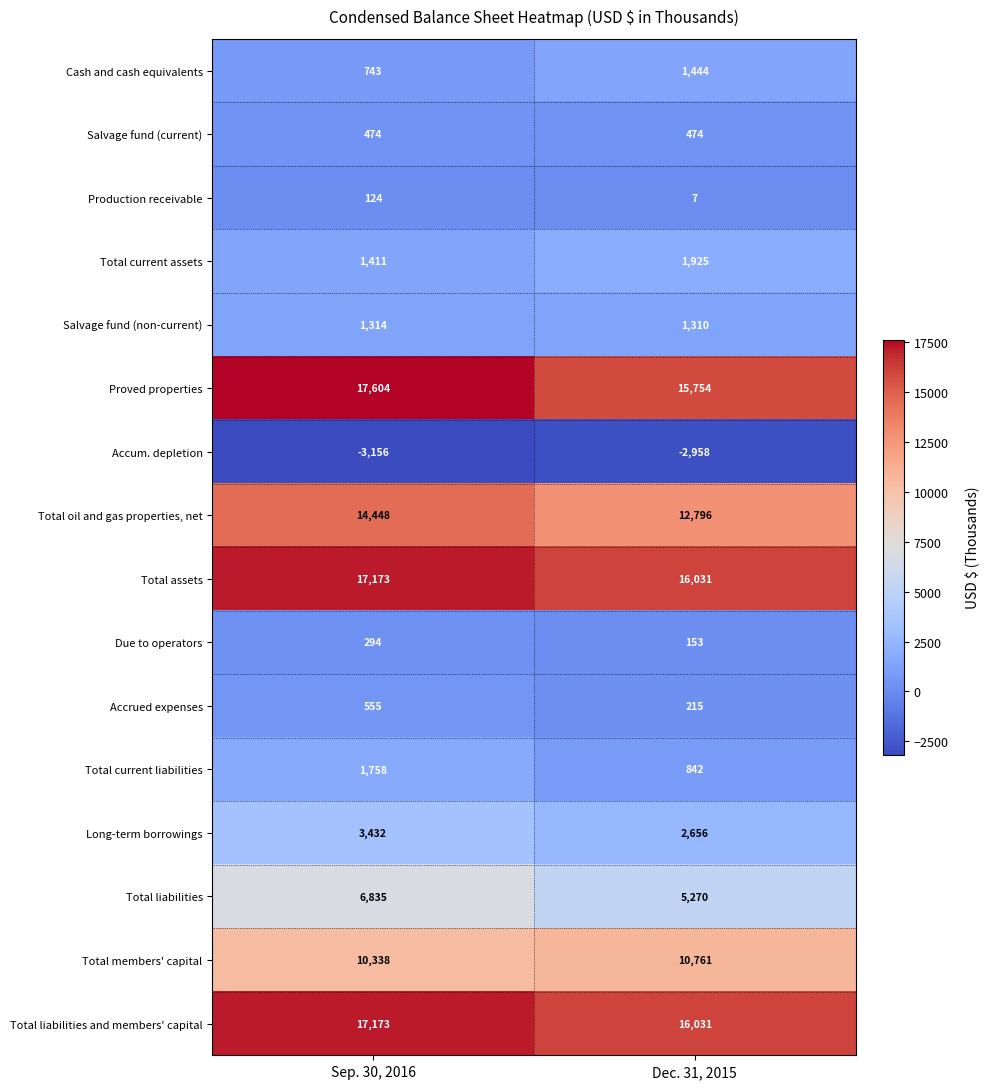

Which series changed the most between Sep. 30, 2016 and Dec. 31, 2015?

Proved properties